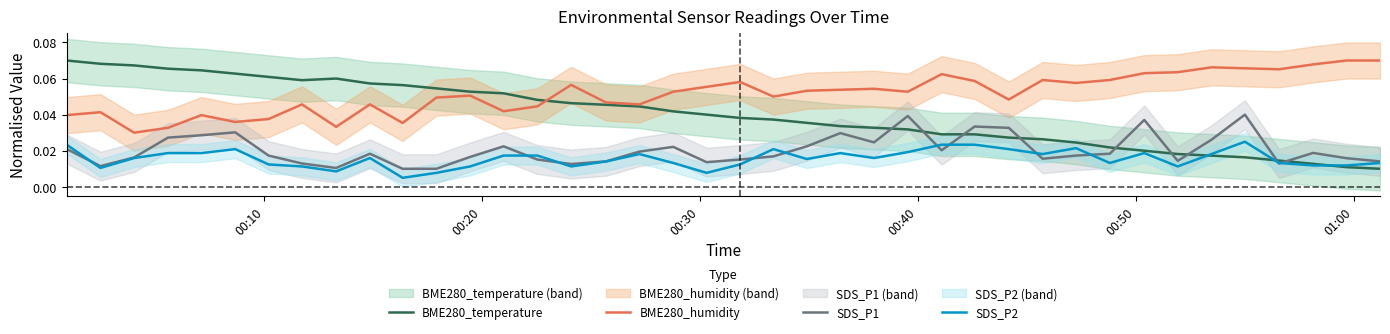

True or false: SDS_P1 and BME280_humidity intersect in this chart.

False